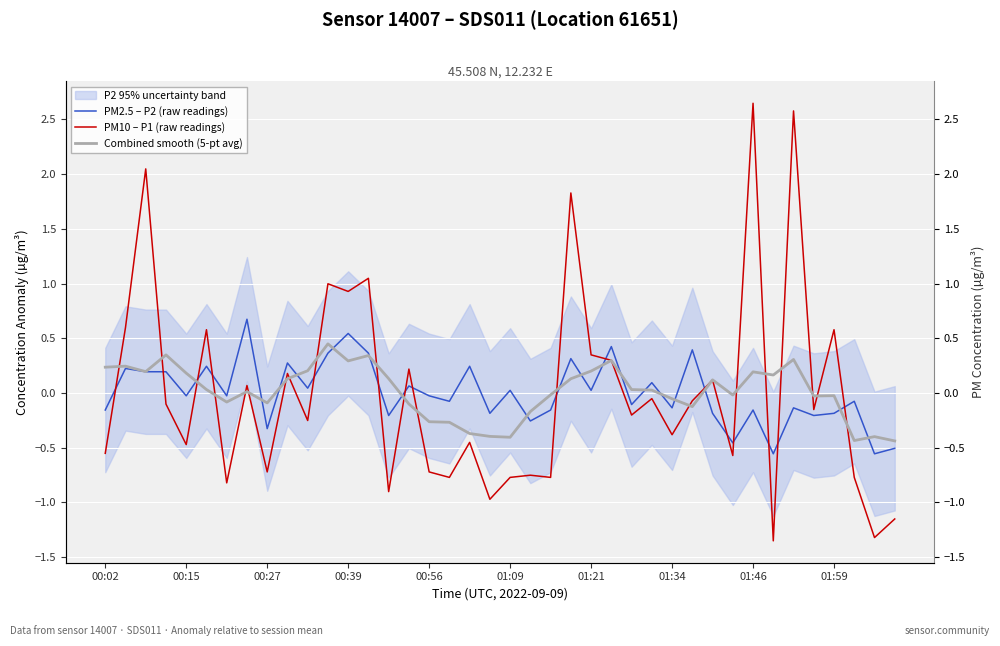

List the series in order of their peak value, highest first.

PM10 – P1 (raw readings), PM2.5 – P2 (raw readings), Combined smooth (5-pt avg)